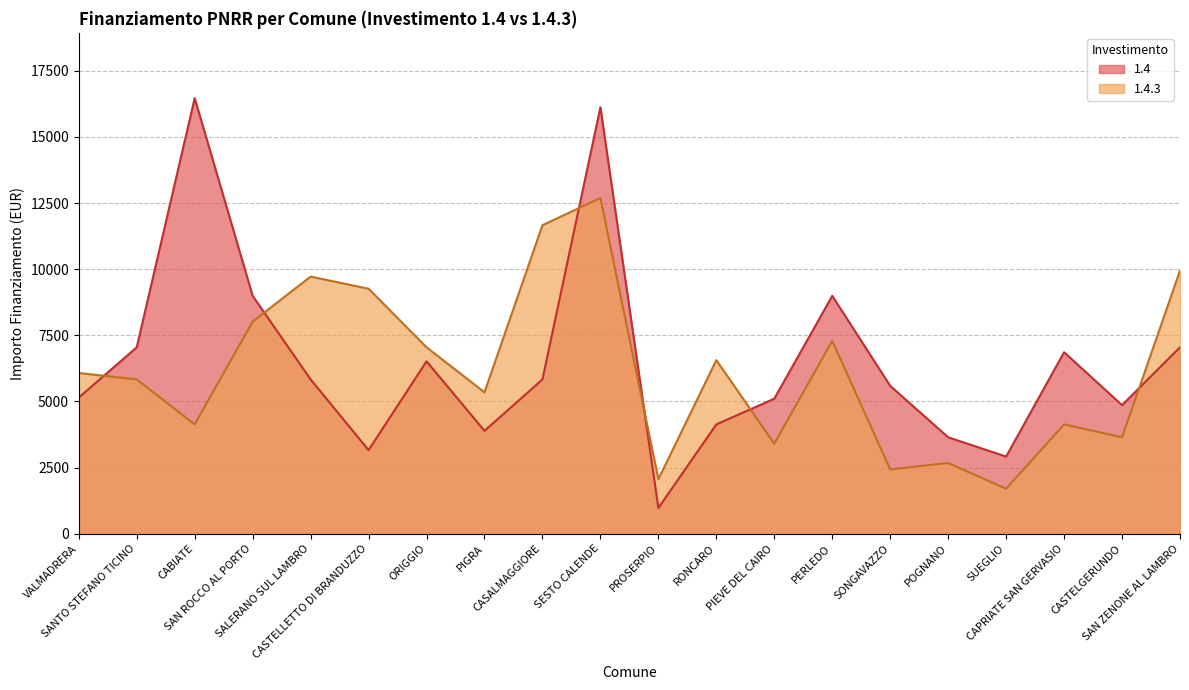

Is it true that 1.4.3 equals 2058 at PROSERPIO?

True